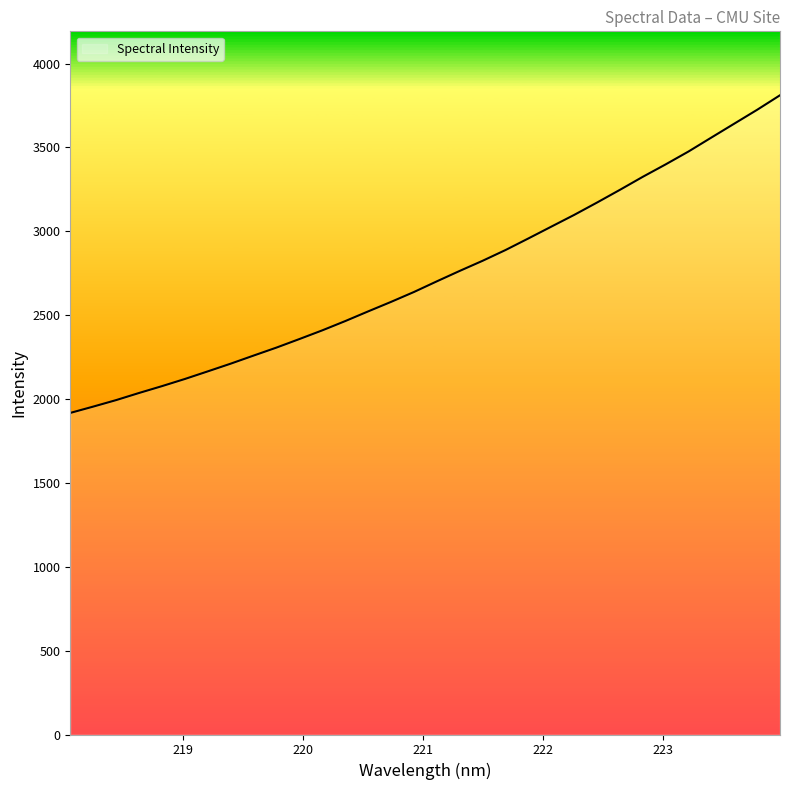

What is the difference between the maximum and minimum values?

1893.9